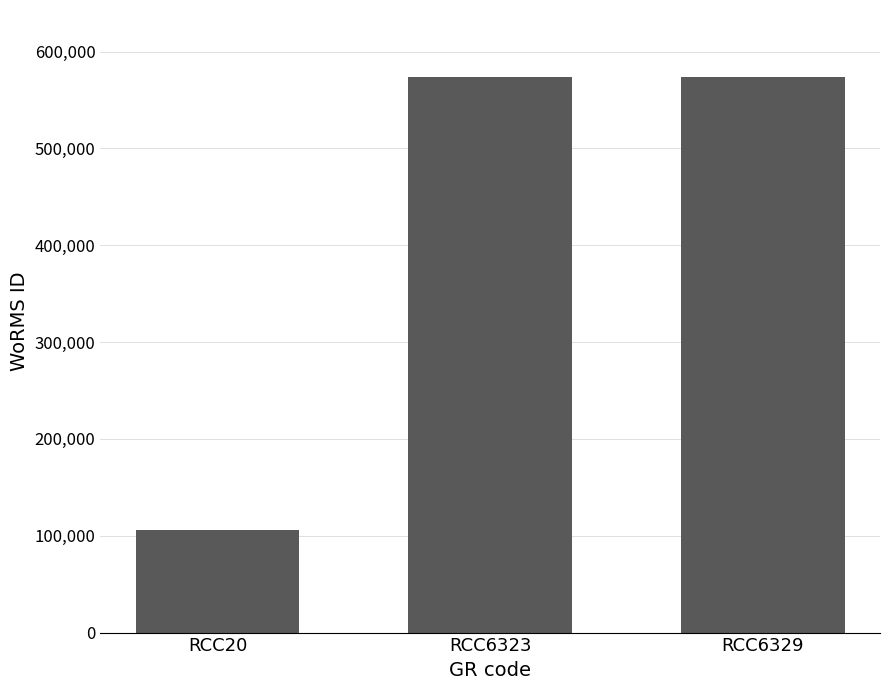

Does the chart contain any negative values?

No